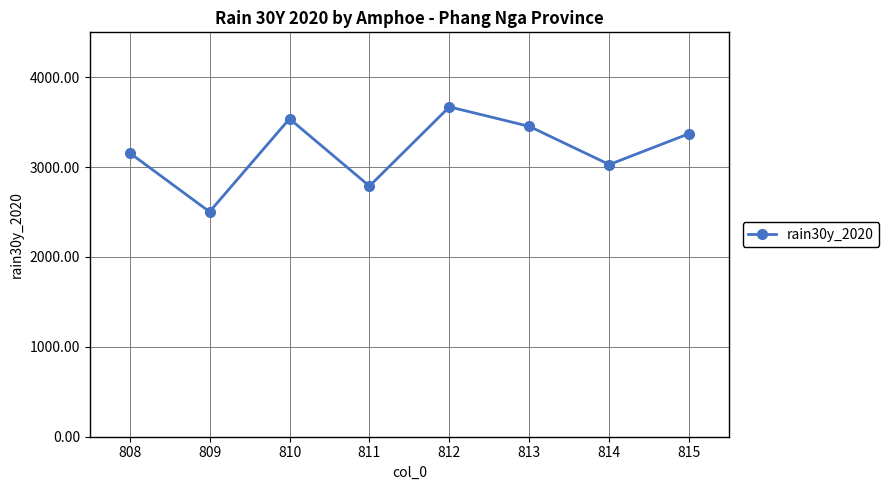

What is the sum of all values?

25514.8